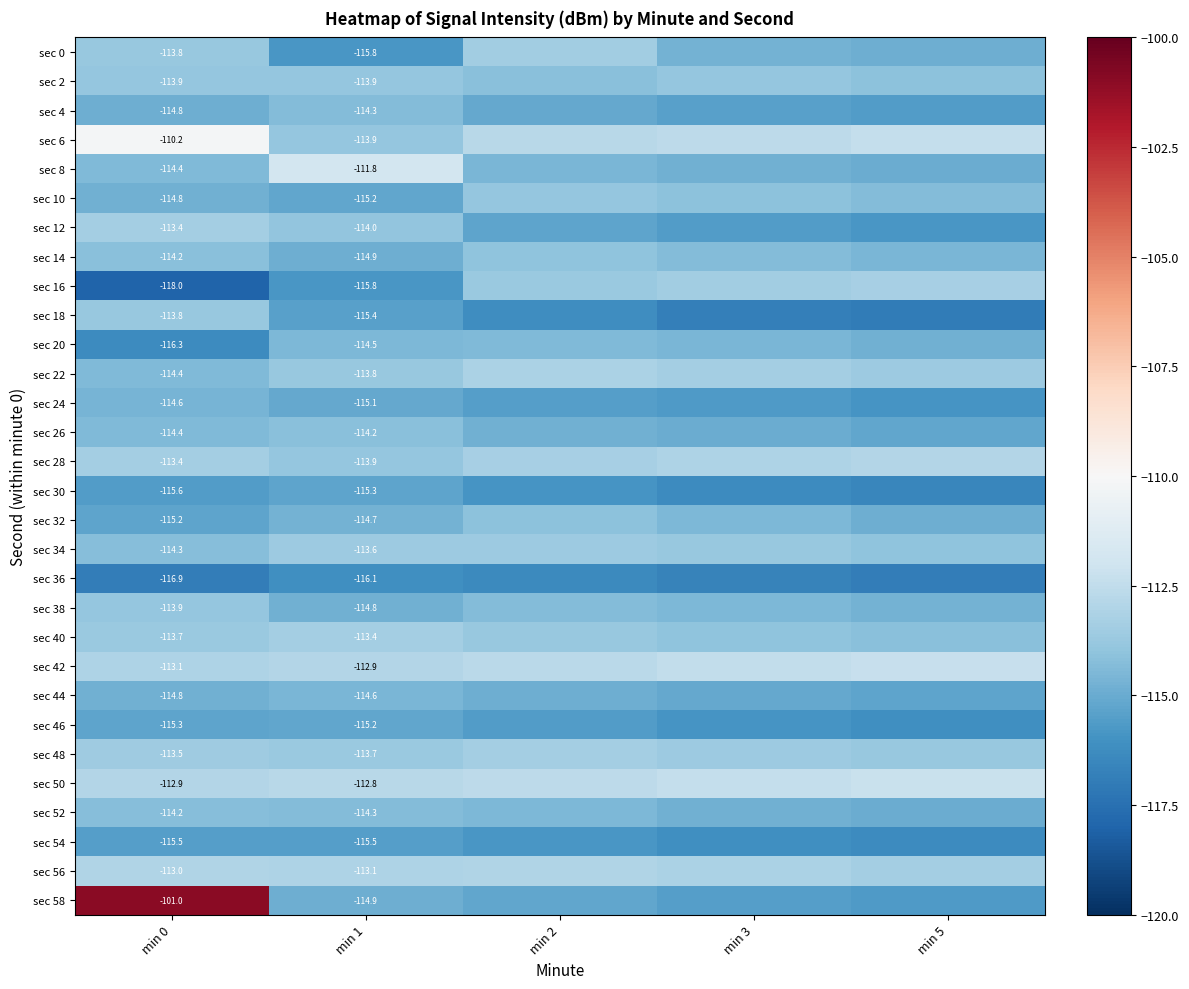

True or false: sec 18 has a value of -48.7 at min 0.

False